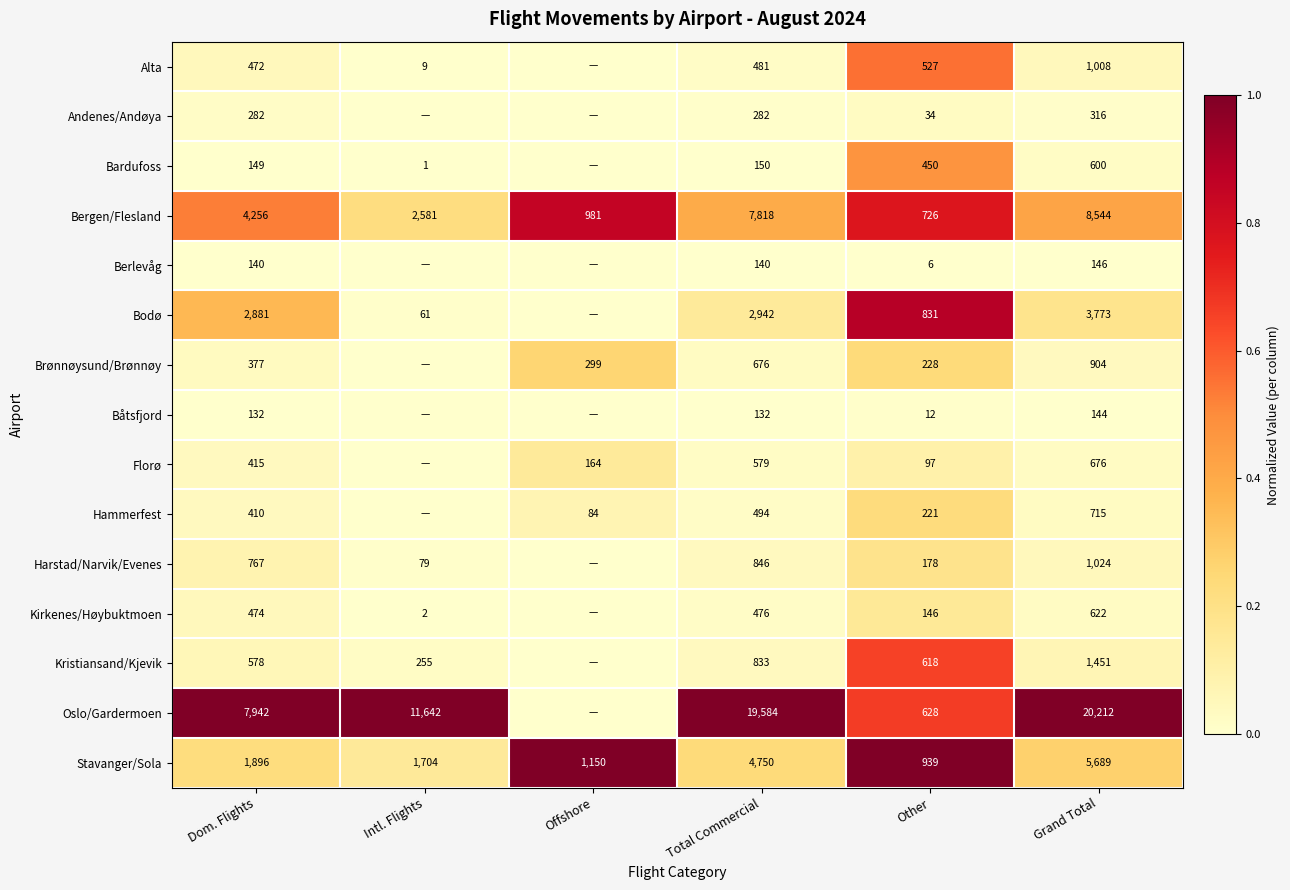

Rank the series at Total Commercial from highest to lowest value.

Oslo/Gardermoen, Bergen/Flesland, Stavanger/Sola, Bodø, Harstad/Narvik/Evenes, Kristiansand/Kjevik, Brønnøysund/Brønnøy, Florø, Hammerfest, Alta, Kirkenes/Høybuktmoen, Andenes/Andøya, Bardufoss, Berlevåg, Båtsfjord